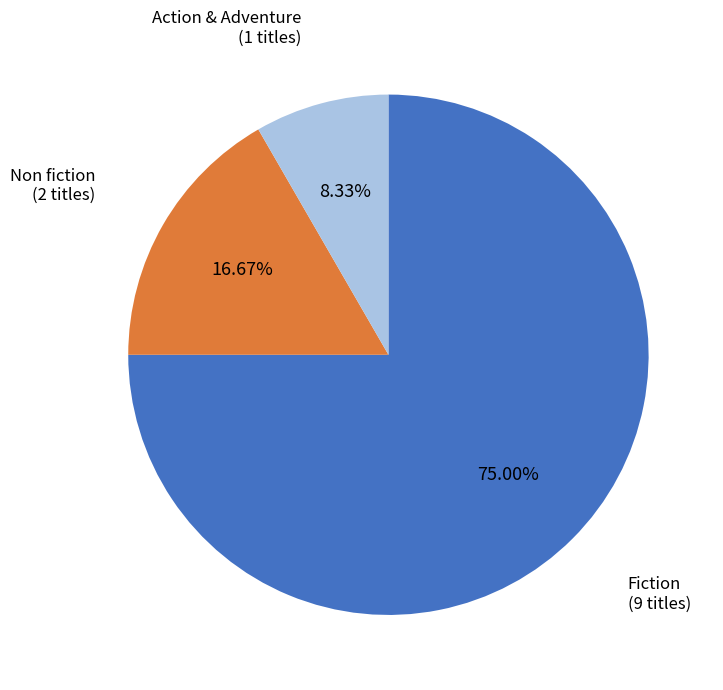

Does Non fiction account for over 50% of the chart?

No